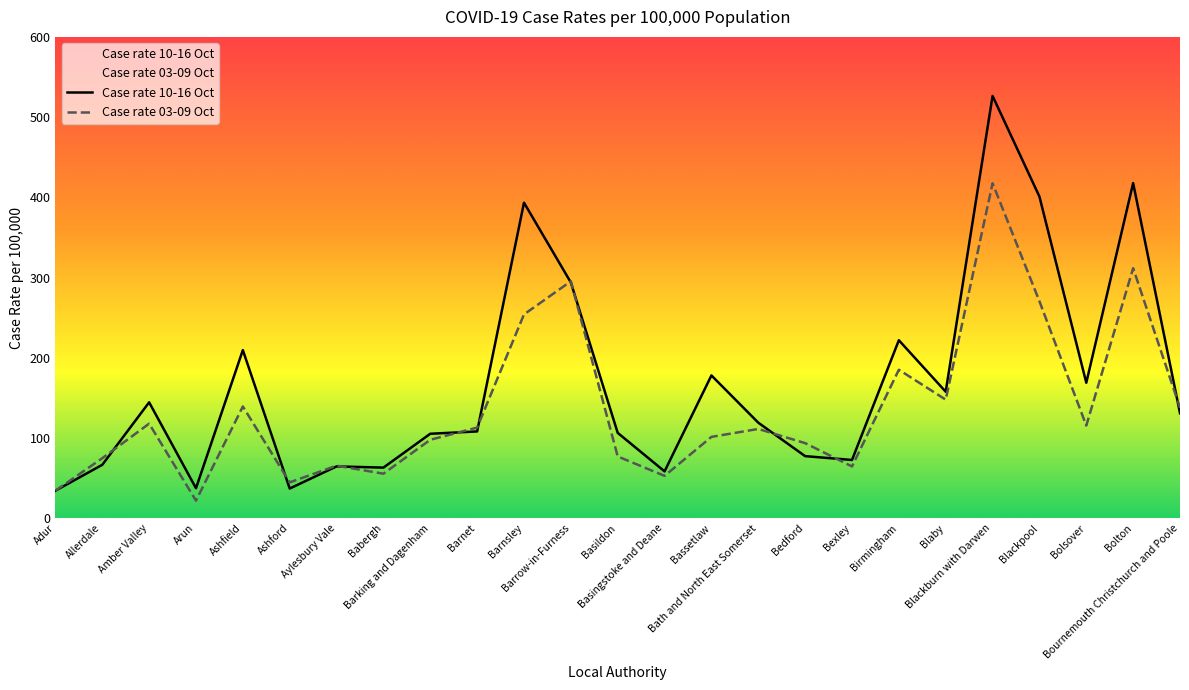

How many times do Case rate 10-16 Oct and Case rate 03-09 Oct cross each other?

10